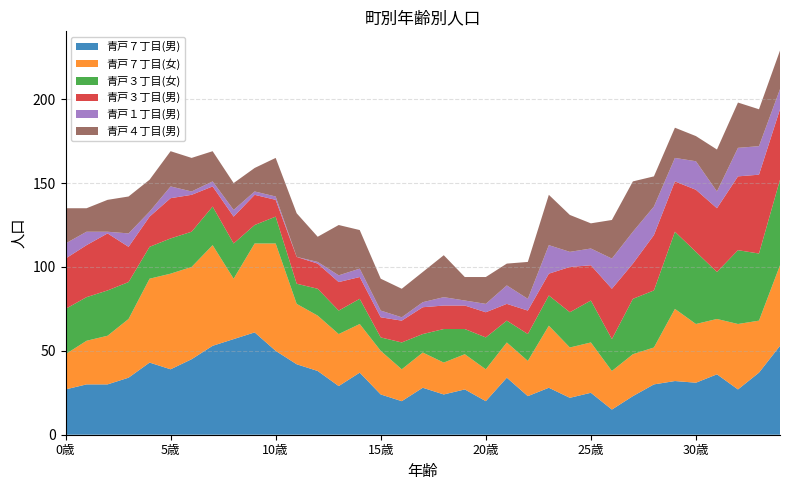

How many interior local peaks does the 青戸７丁目(男) series have?

10